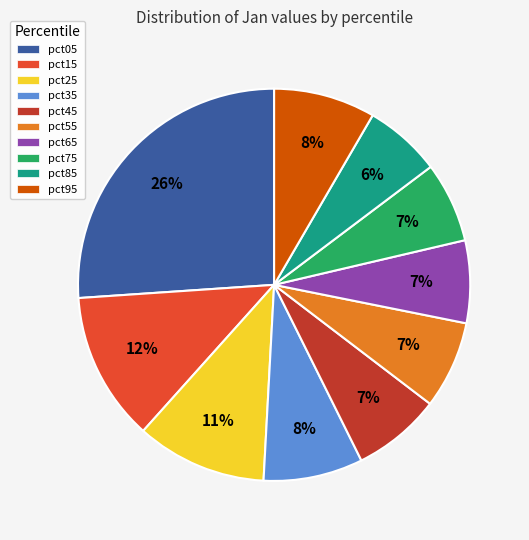

Does any single category account for the majority?

No